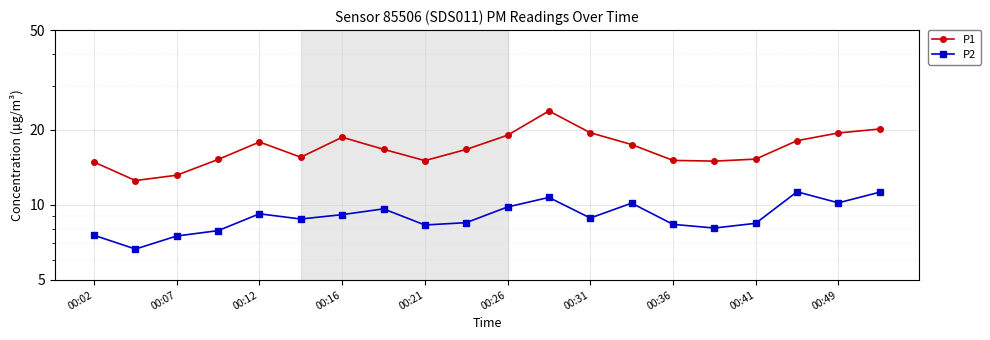

What is the difference between the second highest and minimum values in the P1 series?

7.6